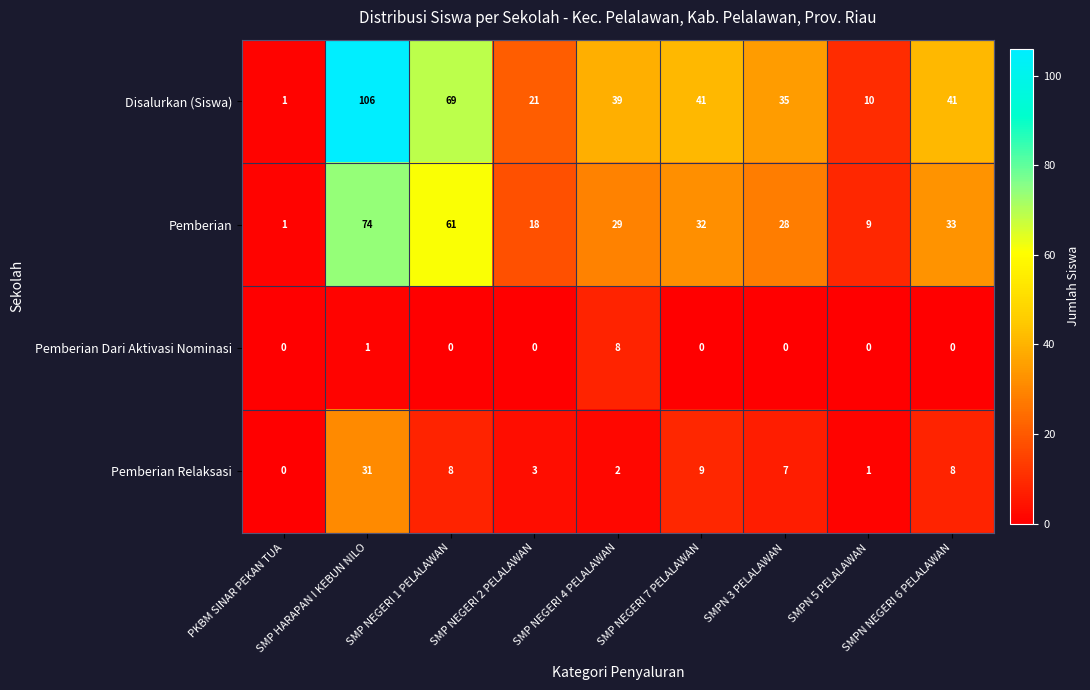

Between SMP NEGERI 1 PELALAWAN and SMP NEGERI 4 PELALAWAN, which series saw the biggest shift?

Pemberian